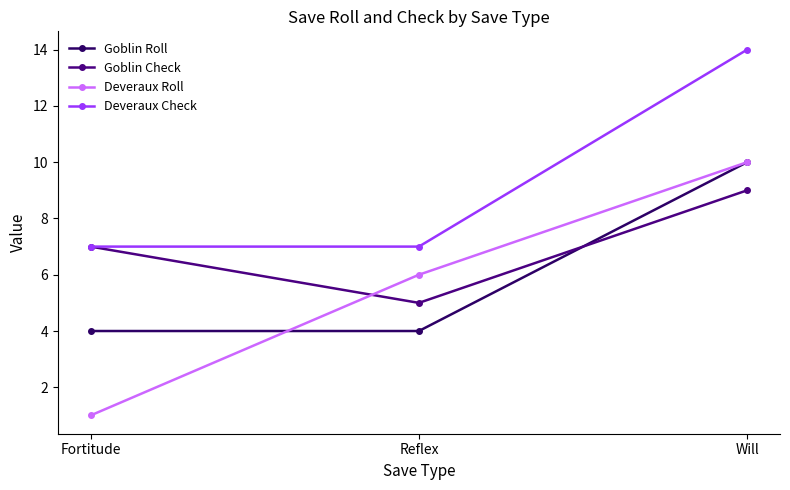

Between Fortitude and Will, which series saw the biggest shift?

Deveraux Roll